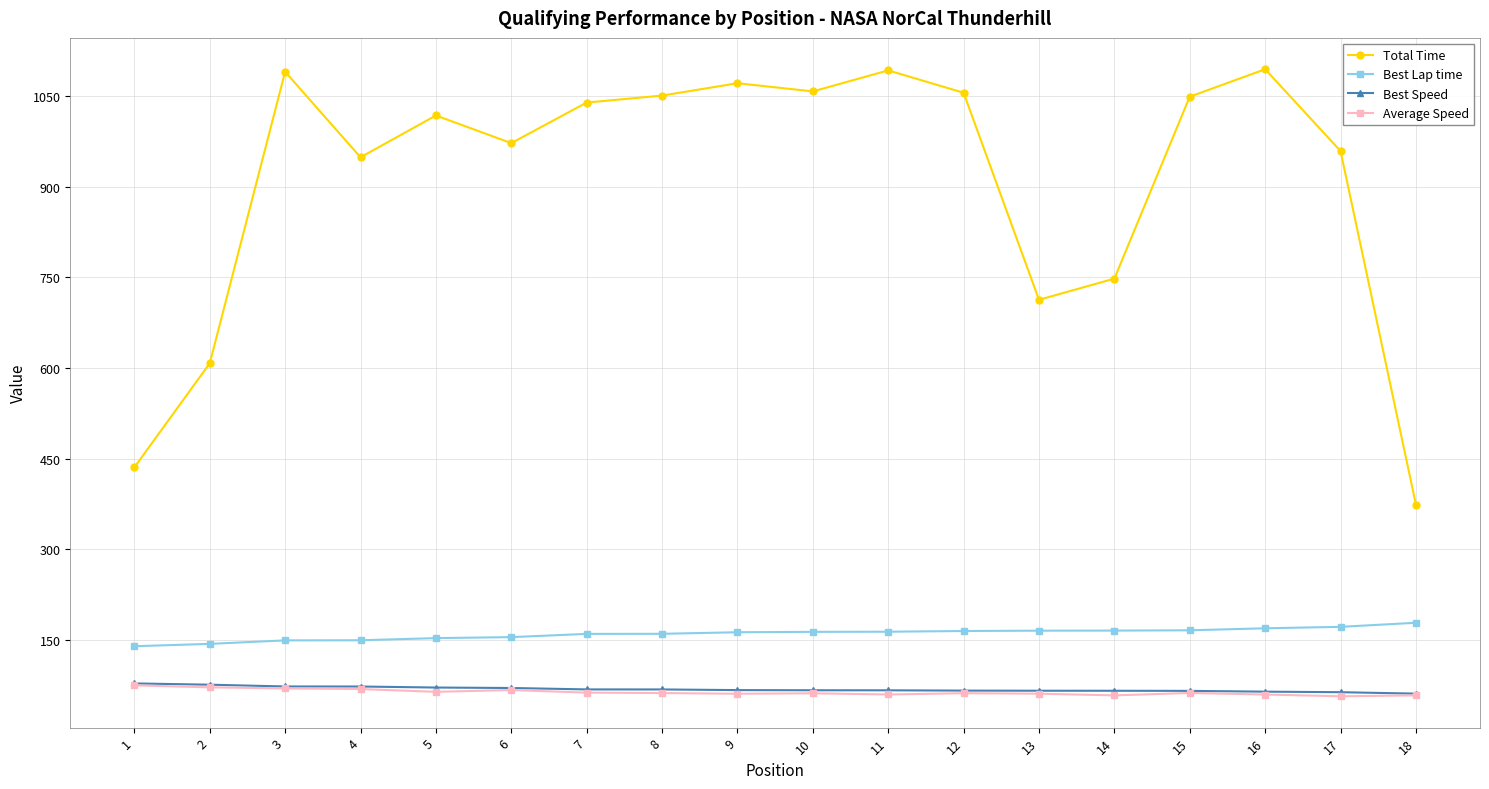

Which series has the largest total across all categories?

Total Time